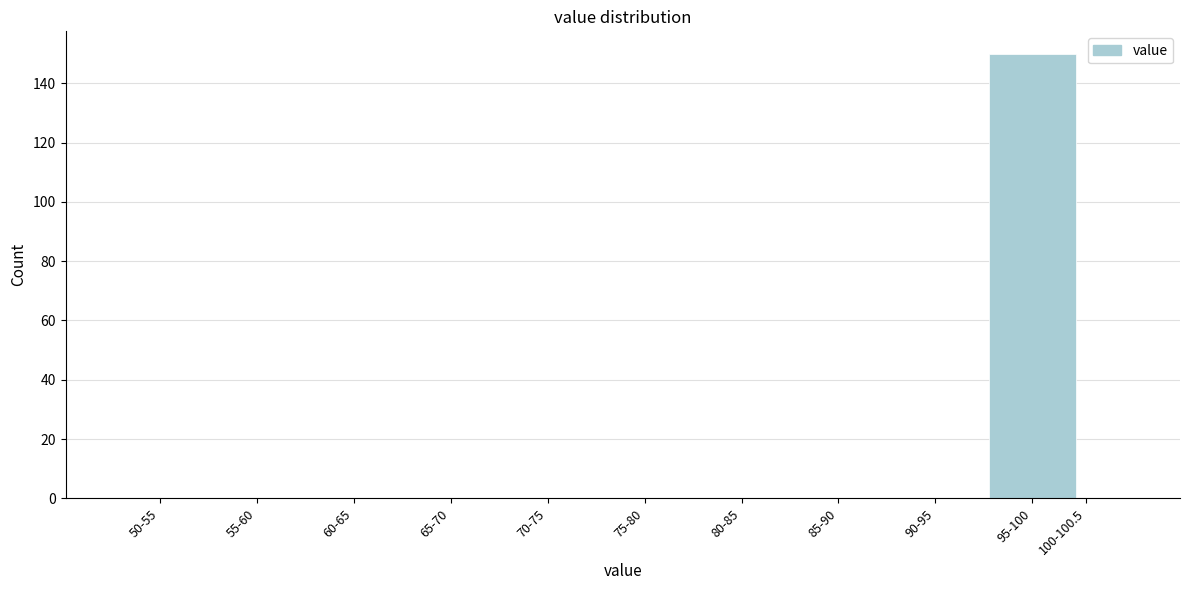

Reading left to right, transcribe all the data shown in this chart.

50-55=0	55-60=0	60-65=0	65-70=0	70-75=0	75-80=0	80-85=0	85-90=0	90-95=0	95-100=150	100-100.5=0